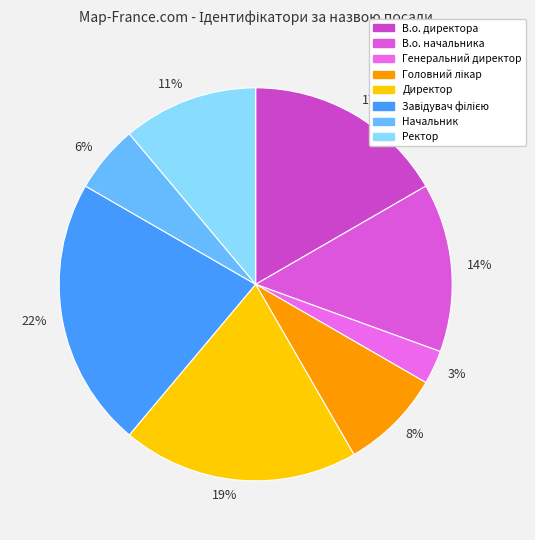

Is there any slice that represents more than half of the pie?

No